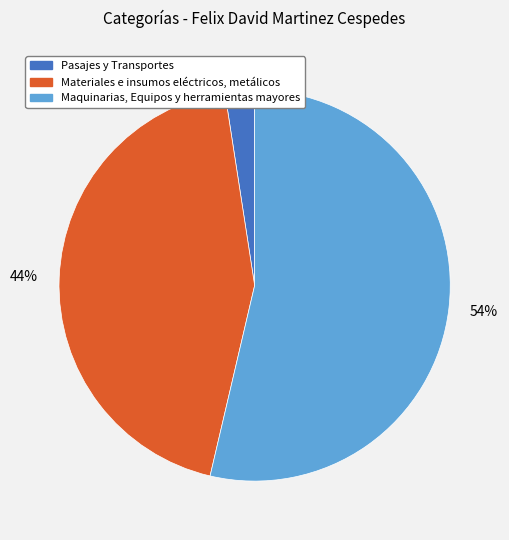

To the nearest percent, what is the combined percentage of Pasajes y Transportes and Materiales e insumos eléctricos, metálicos?

46%